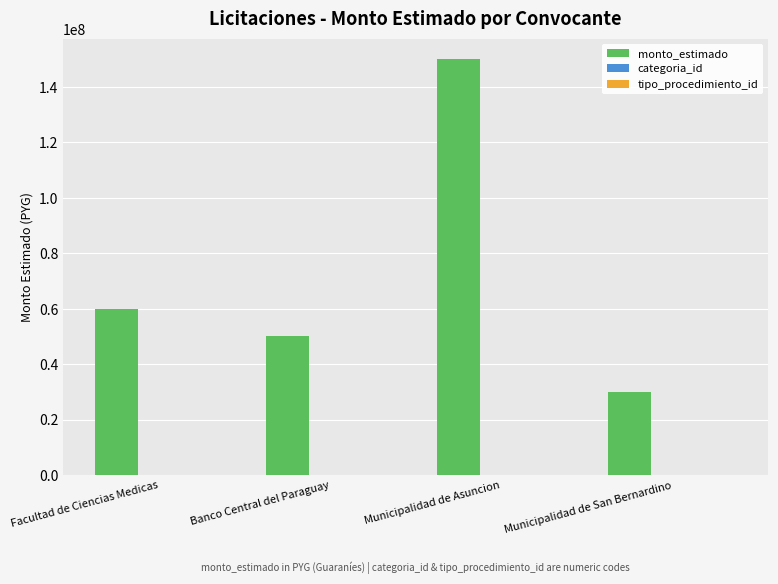

At which category is the sum across all series the highest?

Municipalidad de Asuncion